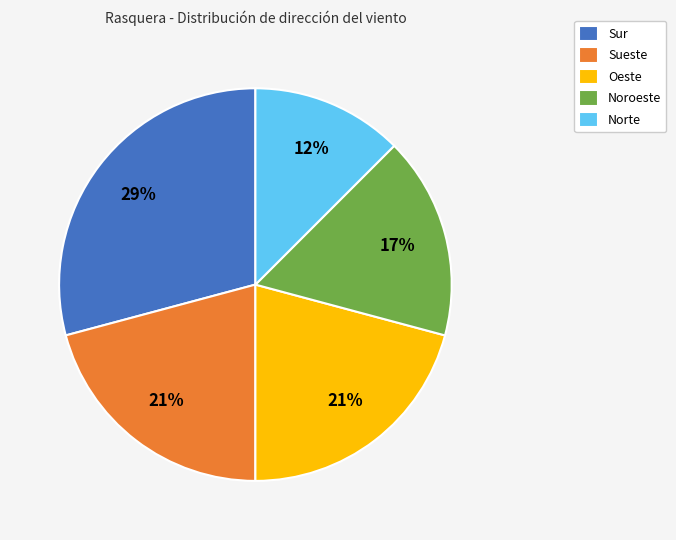

Is there a majority slice in this chart?

No